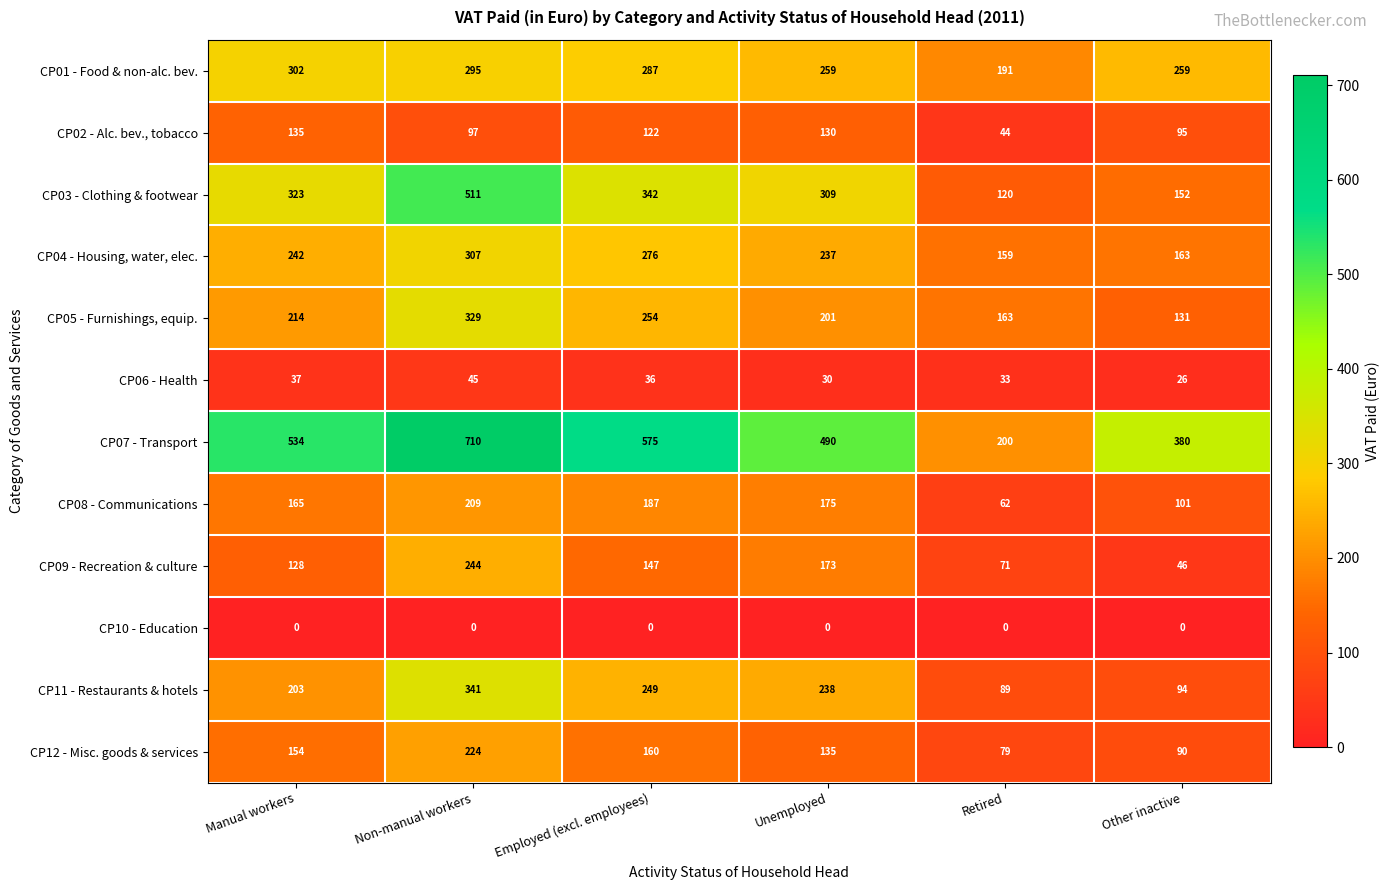

Rank the series at Manual workers from lowest to highest value.

CP10 - Education, CP06 - Health, CP09 - Recreation & culture, CP02 - Alc. bev., tobacco, CP12 - Misc. goods & services, CP08 - Communications, CP11 - Restaurants & hotels, CP05 - Furnishings, equip., CP04 - Housing, water, elec., CP01 - Food & non-alc. bev., CP03 - Clothing & footwear, CP07 - Transport